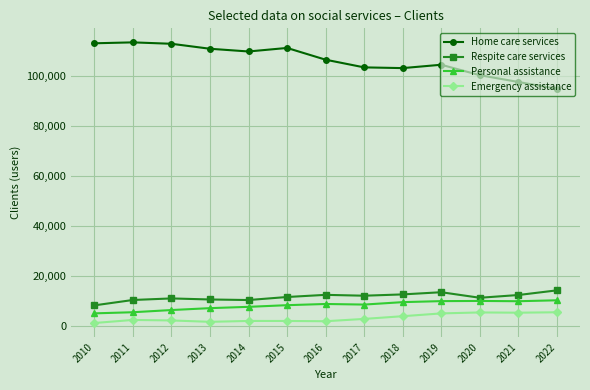

What is the value of the Emergency assistance point at the 3rd from the left?

2392